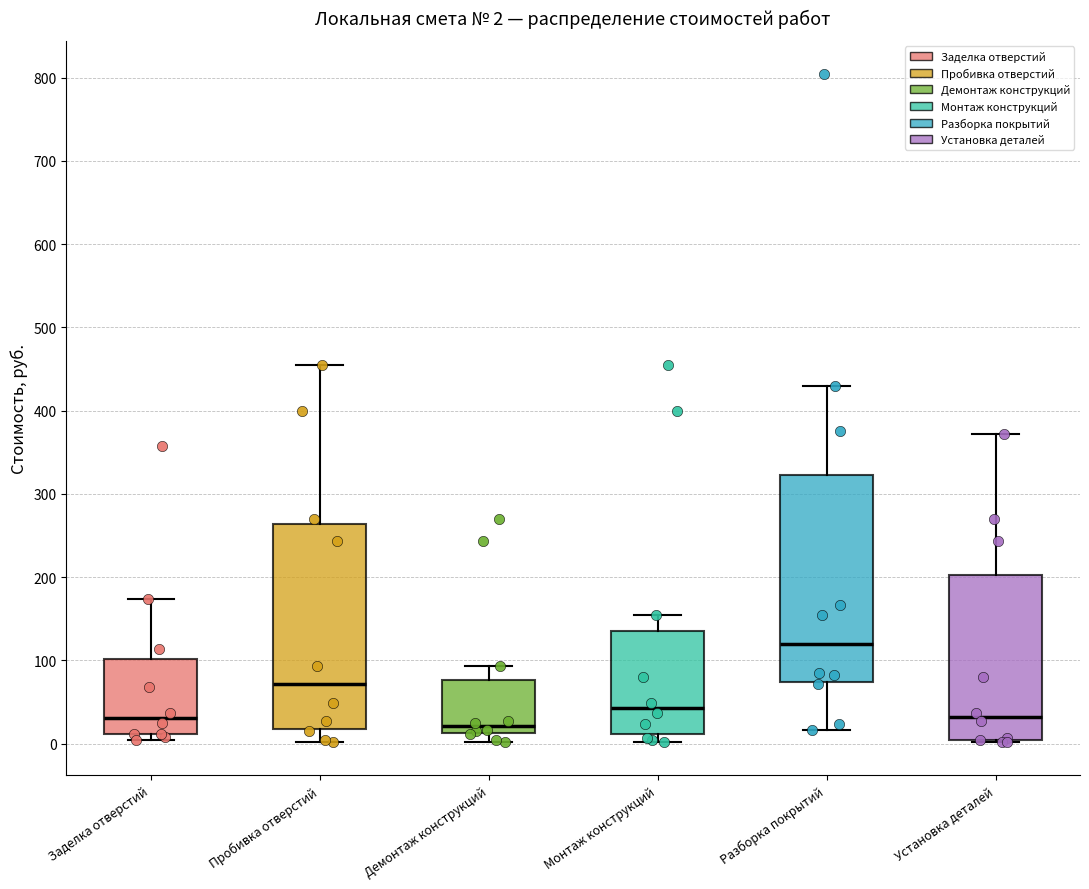

Which box has the lowest median line?

Демонтаж конструкций